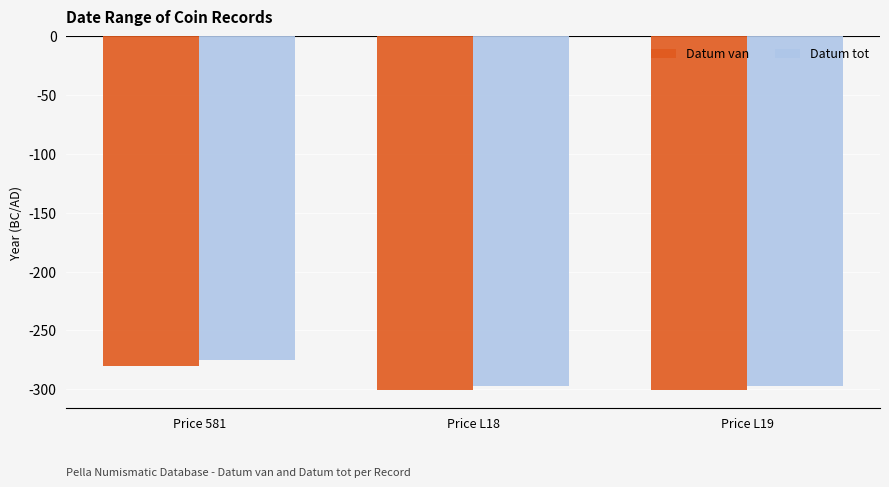

Are the bars grouped side by side (vs. stacked)?

Yes